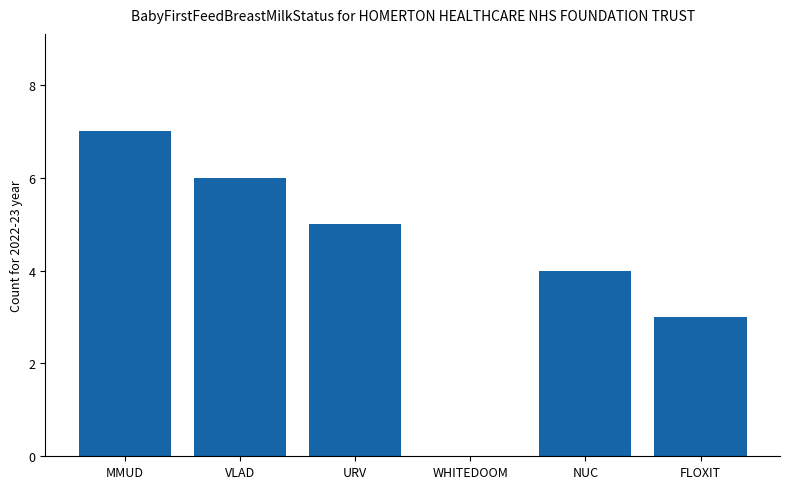

Between VLAD and WHITEDOOM, which is larger?

VLAD